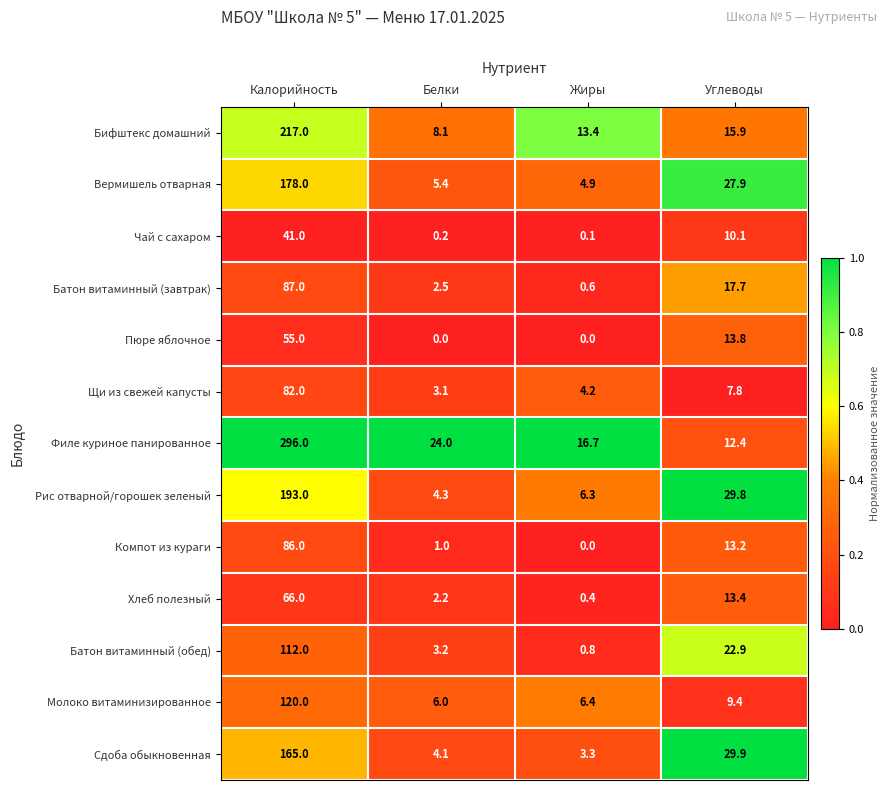

Is it true that Вермишель отварная equals 106.6 at Калорийность?

False